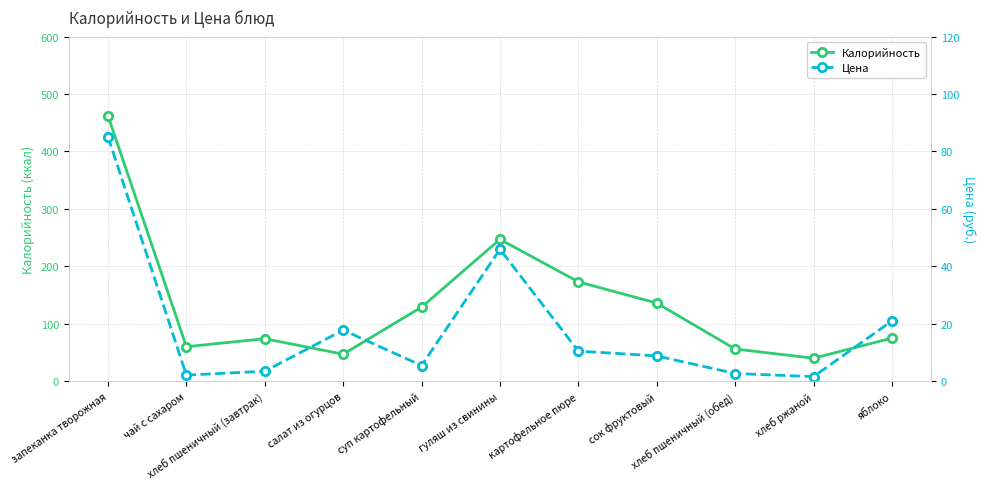

What is the average value of the Калорийность series?

136